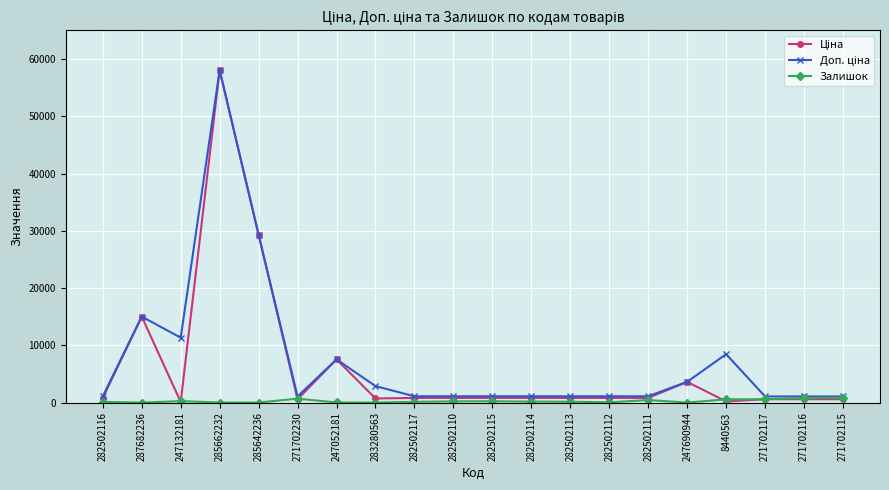

Which category has the highest value across all series?

285662232